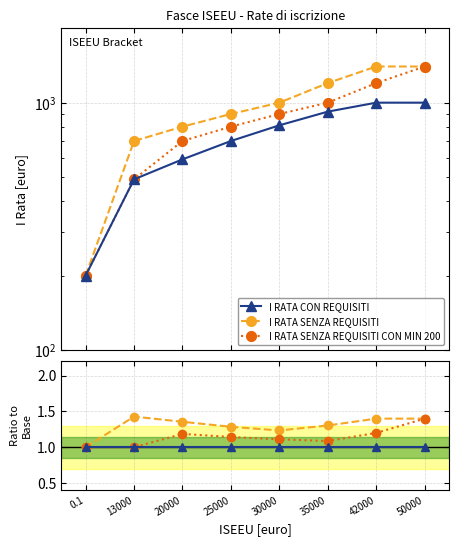

At 25000, list the series in order from smallest to largest.

I RATA CON REQUISITI, I RATA SENZA REQUISITI CON MIN 200, I RATA SENZA REQUISITI